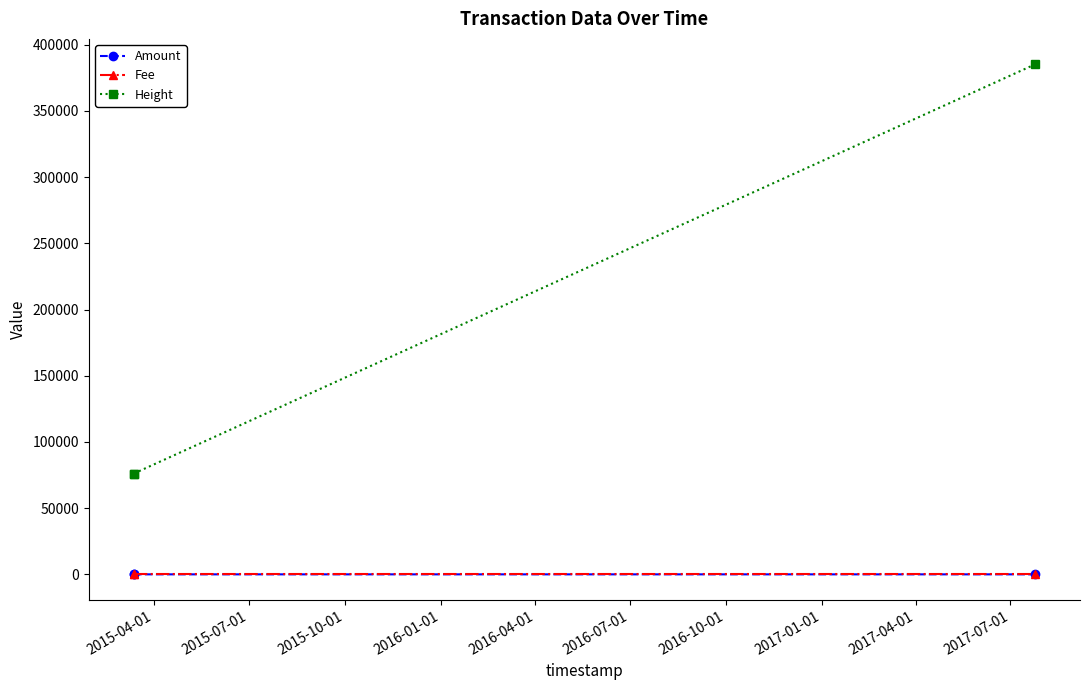

Which series has the widest spread of values?

Height